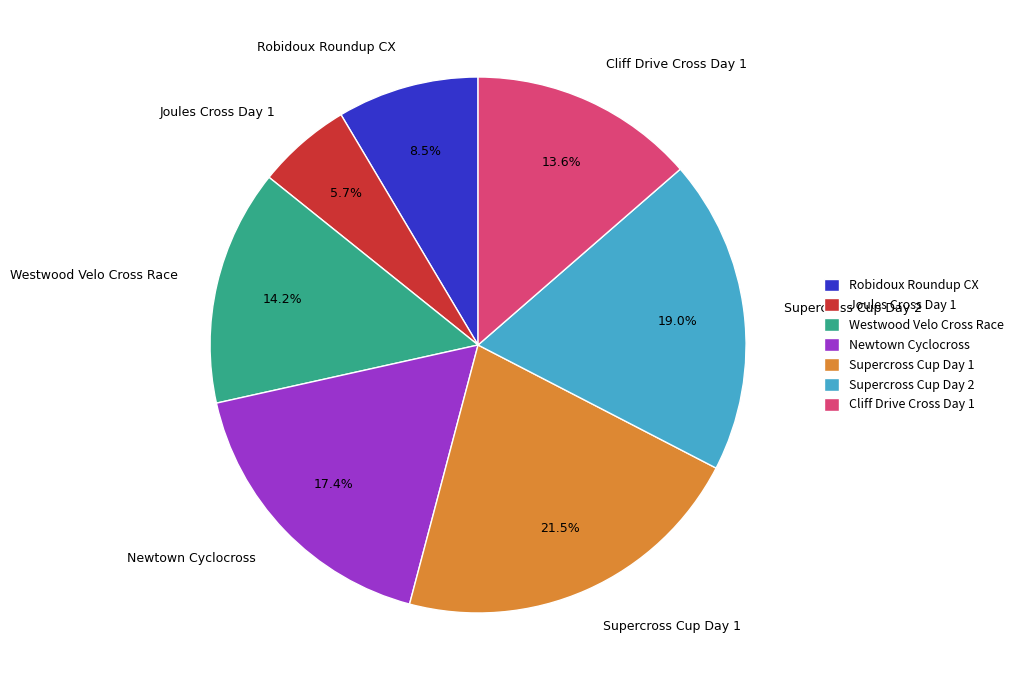

Rank the categories by value from highest to lowest.

Supercross Cup Day 1, Supercross Cup Day 2, Newtown Cyclocross, Westwood Velo Cross Race, Cliff Drive Cross Day 1, Robidoux Roundup CX, Joules Cross Day 1